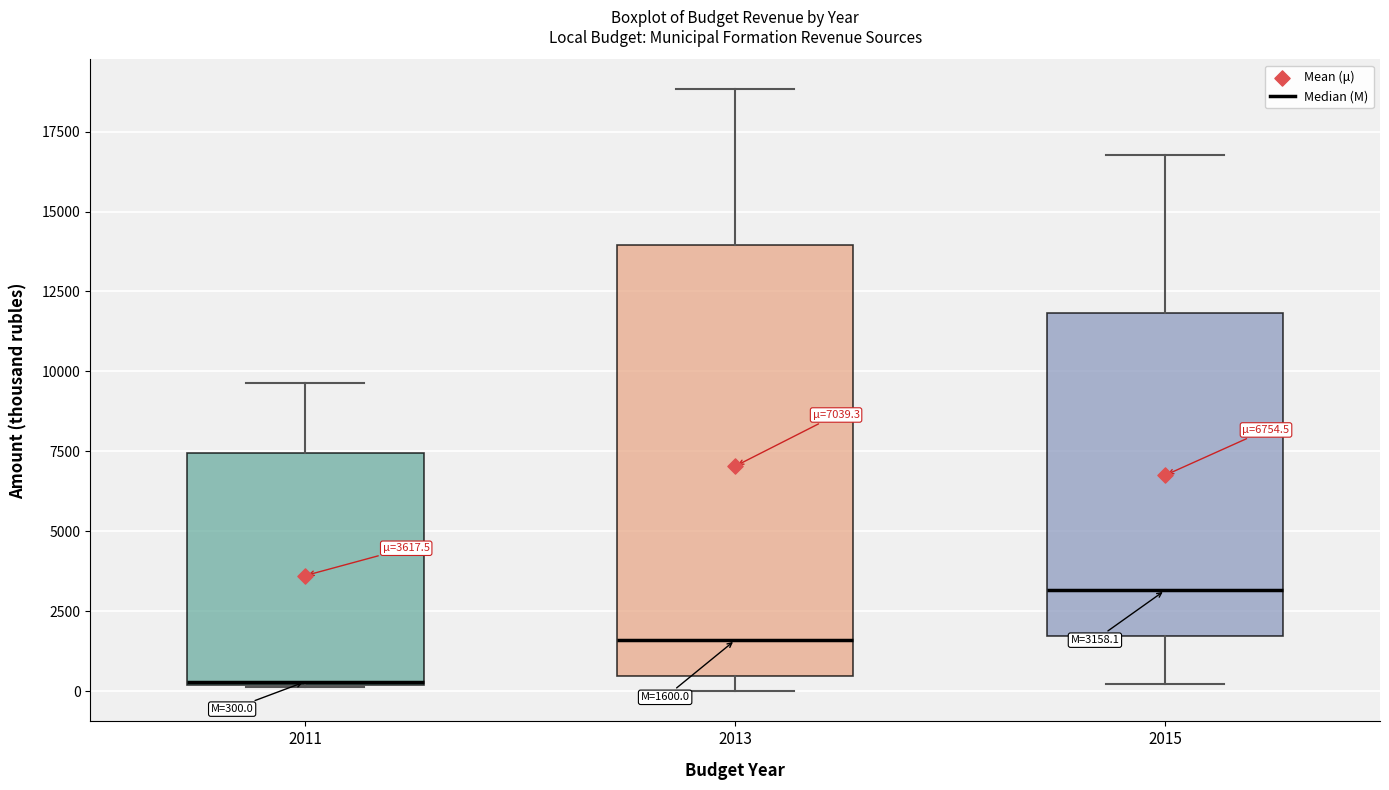

Comparing the boxes themselves (not the whiskers), which one is the tallest?

2013